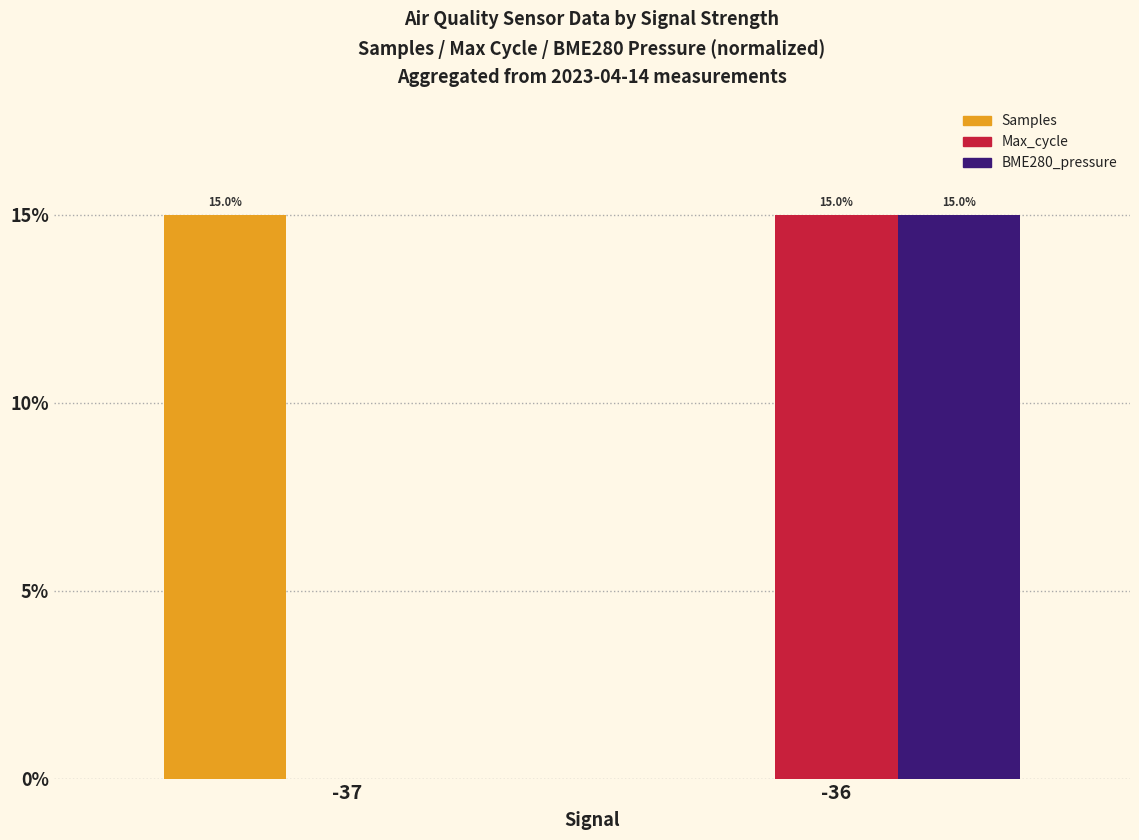

What is the sum of all BME280_pressure values?

15